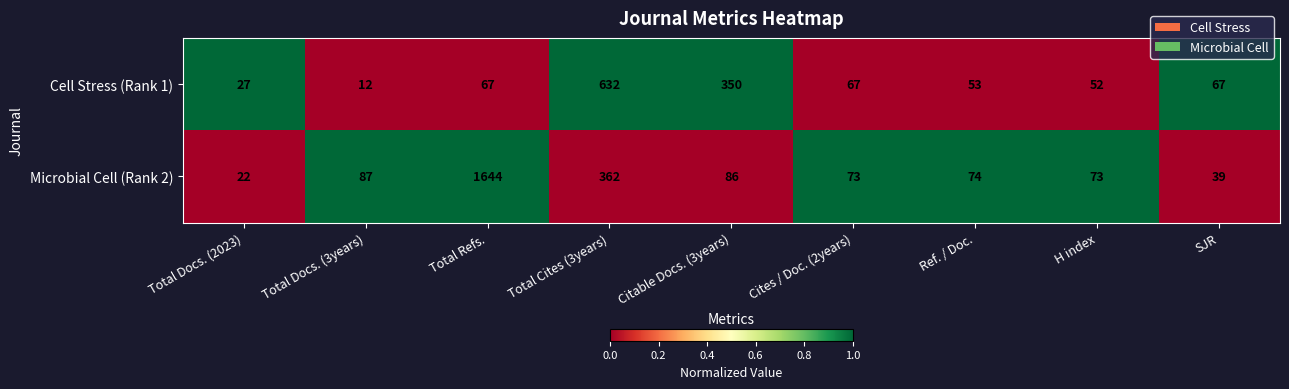

Which label corresponds to the largest value in the chart?

Total Refs.